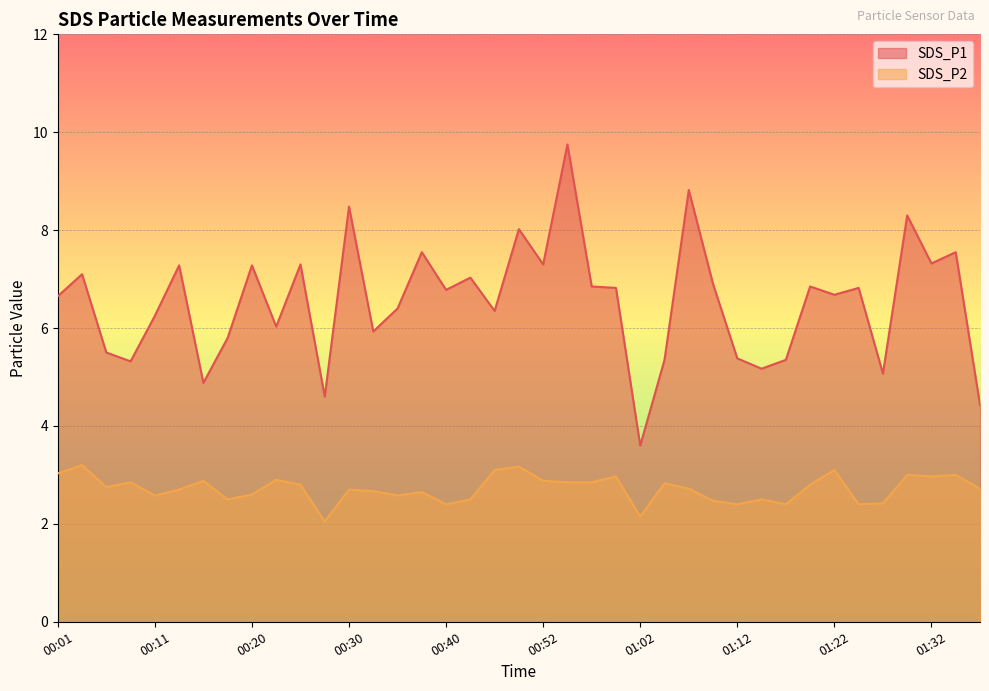

What is the difference between the SDS_P1 values at 00:35 and 00:23?

0.4